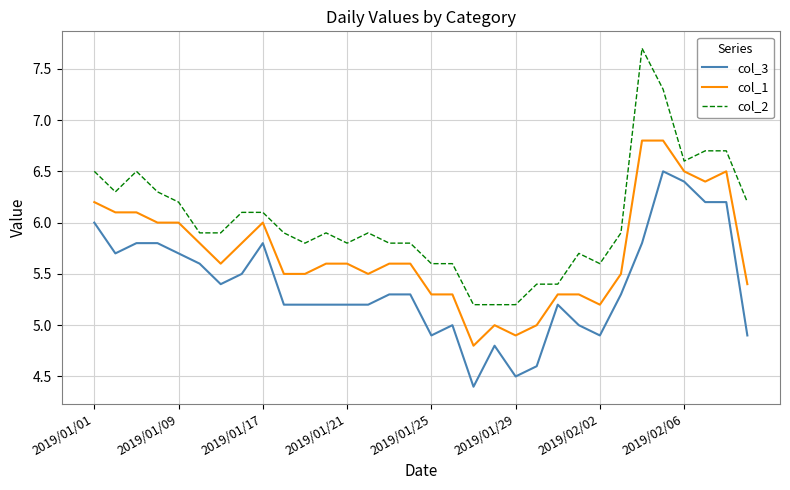

List the series in order of their overall mean, highest first.

col_2, col_1, col_3